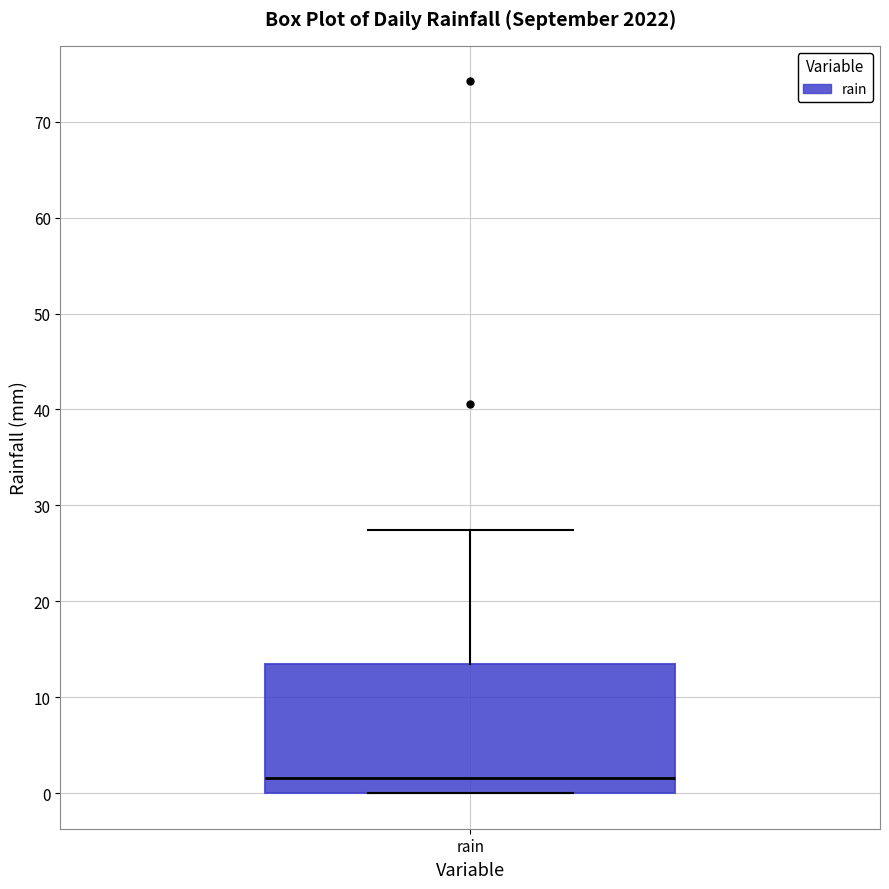

Transcribe this box plot: give where the median line is, the range the box spans, and where the two whiskers end, as read against the y-axis. The values are not printed on the chart, so give them approximately, as read against the axis.

median 2, box 0 to 14, whiskers 0 to 27